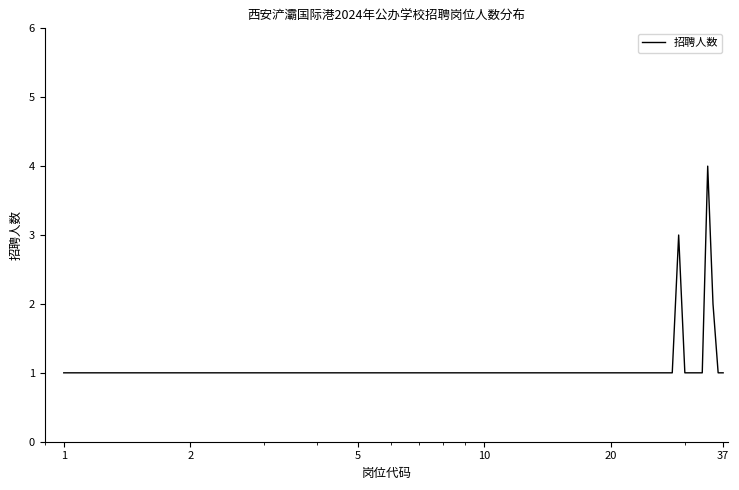

What is the difference between the maximum and minimum values?

3